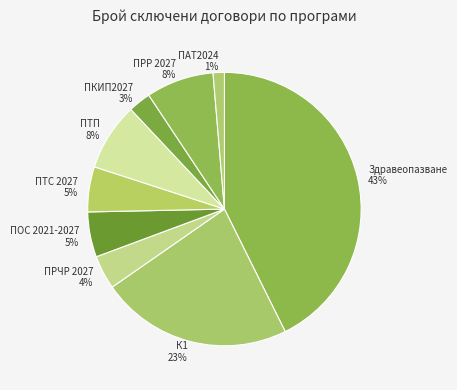

To the nearest percent, what is the combined percentage of ПОС 2021-2027 and ПТП?

13%